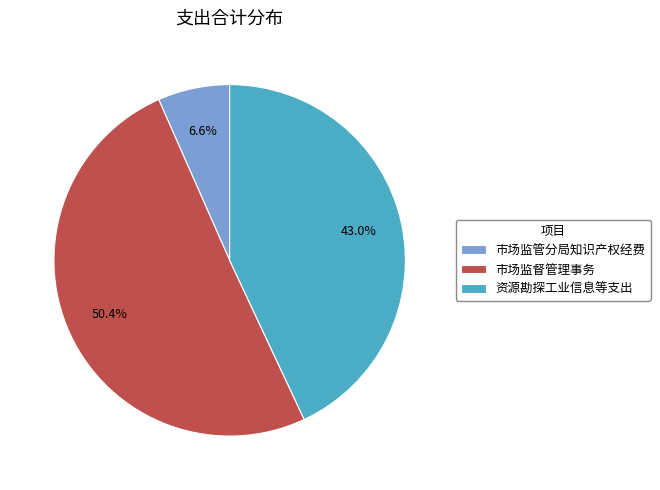

To the nearest percent, what percentage of the pie is 市场监督管理事务?

50%